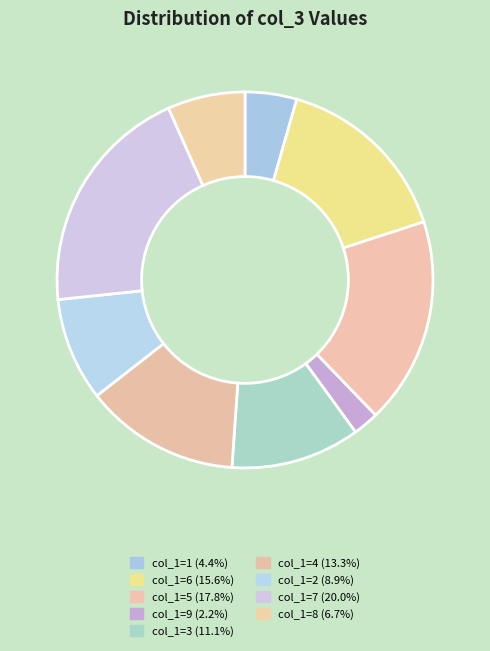

Count the number of slices in the pie.

9